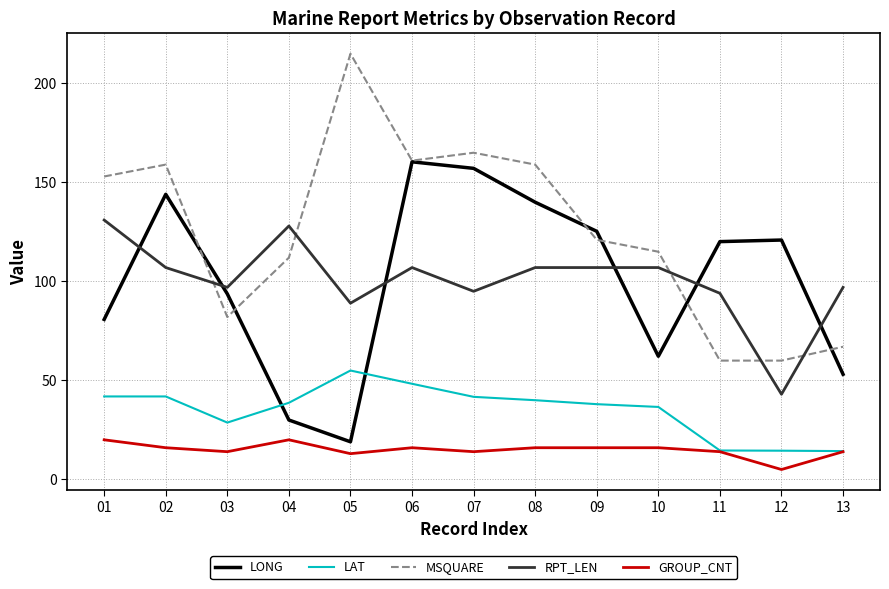

In GROUP_CNT, how many points are lower than both neighbors (excluding endpoints)?

4